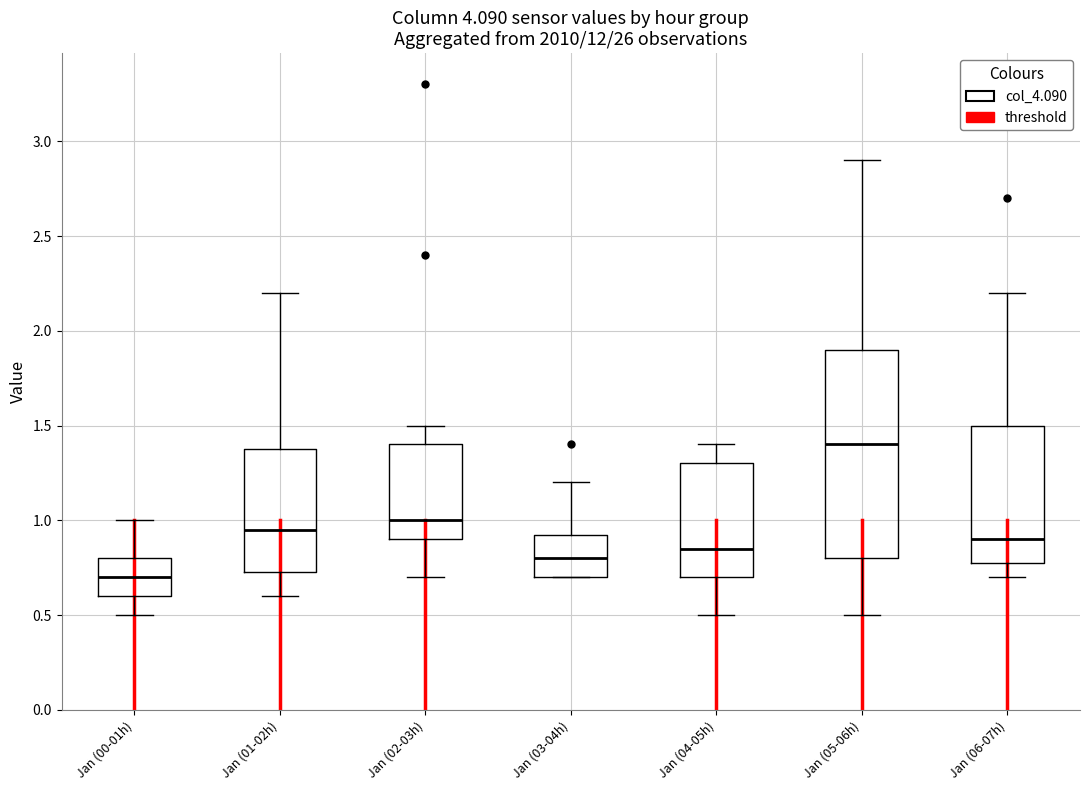

Reading left to right, transcribe this box plot: for each box, give where its median line is, the range the box spans, and where its two whiskers end, as read against the y-axis. The values are not printed on the chart, so give them approximately, as read against the axis.

Jan (00-01h): median 0.70, box 0.60 to 0.80, whiskers 0.50 to 1.00
Jan (01-02h): median 0.95, box 0.75 to 1.40, whiskers 0.60 to 2.20
Jan (02-03h): median 1.00, box 0.90 to 1.40, whiskers 0.70 to 1.50
Jan (03-04h): median 0.80, box 0.70 to 0.95, whiskers 0.70 to 1.20
Jan (04-05h): median 0.85, box 0.70 to 1.30, whiskers 0.50 to 1.40
Jan (05-06h): median 1.40, box 0.80 to 1.90, whiskers 0.50 to 2.90
Jan (06-07h): median 0.90, box 0.80 to 1.50, whiskers 0.70 to 2.20